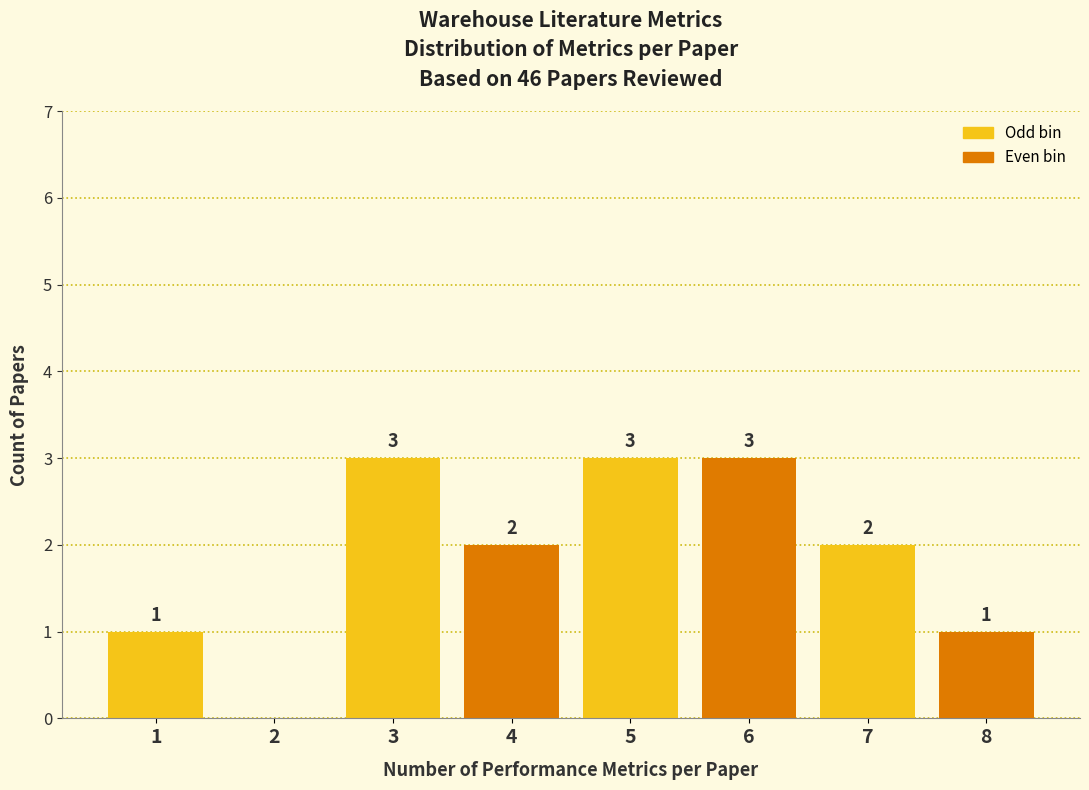

Reading left to right, what are all the values shown in this chart?

1=1	2=0	3=3	4=2	5=3	6=3	7=2	8=1